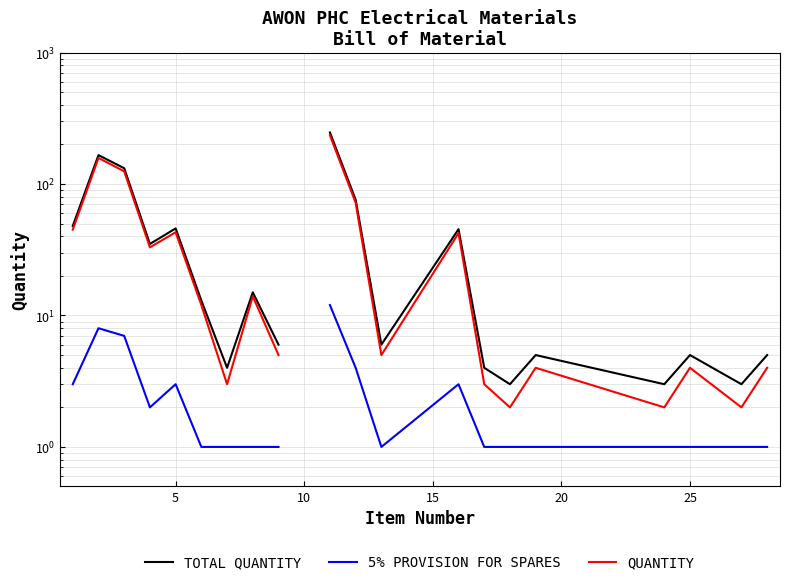

How many data points in TOTAL QUANTITY are above 13?

9